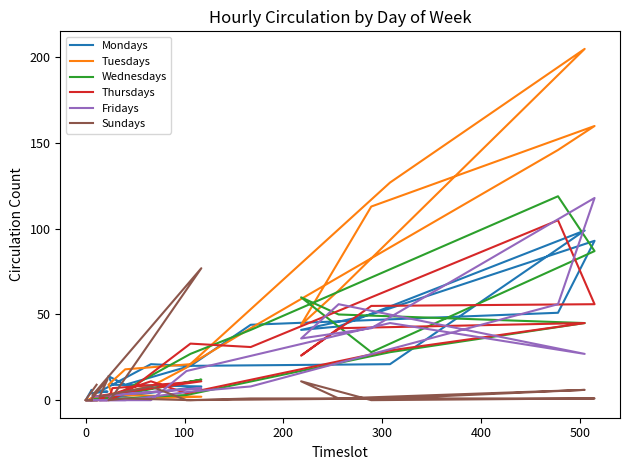

Reading left to right, transcribe all the data shown in this chart.

Mondays: 0	0	0	0	6	4	5	5	21	20	21	99	43	41	50	93	51	44	20	9	14	9	8	0
Tuesdays: 2	0	0	0	0	1	3	2	8	19	127	205	64	44	113	160	146	42	21	18	9	3	2	0
Wednesdays: 0	0	0	0	0	0	2	0	2	3	28	45	50	60	28	87	119	41	27	6	0	3	12	0
Thursdays: 0	0	0	0	0	0	0	1	11	4	29	45	42	26	55	56	105	31	33	4	0	7	11	2
Fridays: 0	0	0	0	0	0	0	0	0	17	45	27	56	36	42	118	56	8	5	0	0	3	7	2
Sundays: 9	1	0	0	0	0	12	2	8	0	1	6	1	11	0	1	1	1	0	1	0	2	77	3